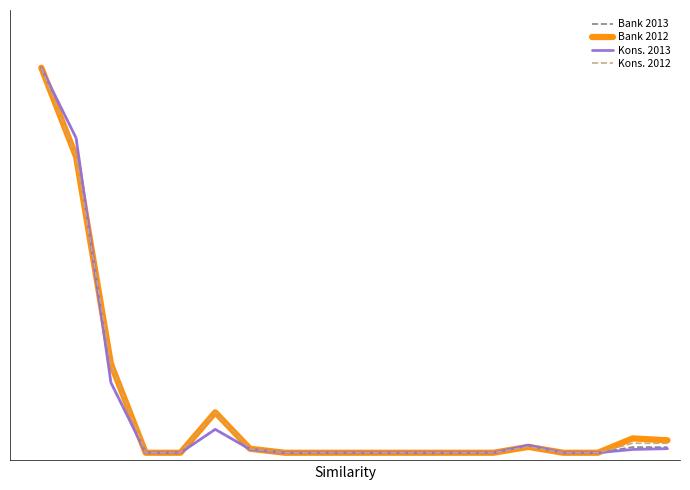

Reading left to right, transcribe all the data shown in this chart.

Bank Desember 2013: 1.0	0.8	0.2	0.0	0.0	0.1	0.0	0.0	0.0	0.0	0.0	0.0	0.0	0.0	0.0	0.0	0.0	0.0	0.0
Bank Desember 2012: 1.0	0.8	0.2	0.0	0.0	0.1	0.0	0.0	0.0	0.0	0.0	0.0	0.0	0.0	0.0	0.0	0.0	0.0	0.0
Konsolidasi Desember 2013: 1.0	0.8	0.2	0.0	0.0	0.1	0.0	0.0	0.0	0.0	0.0	0.0	0.0	0.0	0.0	0.0	0.0	0.0	0.0
Konsolidasi Desember 2012: 1.0	0.8	0.2	0.0	0.0	0.1	0.0	0.0	0.0	0.0	0.0	0.0	0.0	0.0	0.0	0.0	0.0	0.0	0.0